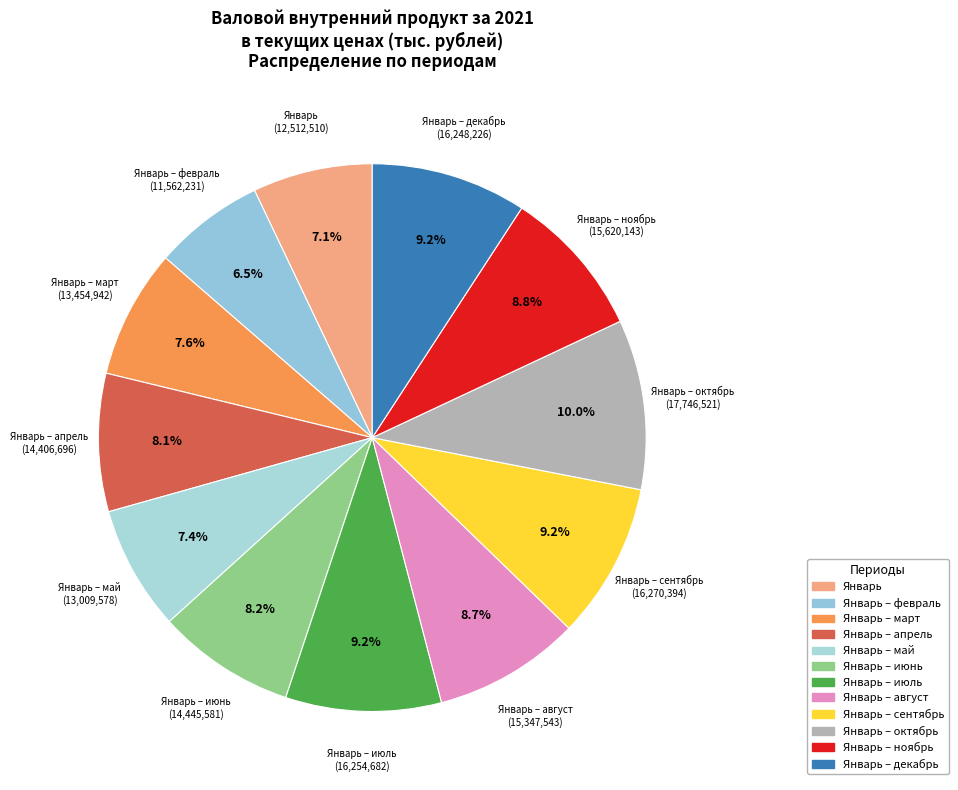

Approximately how many times larger is the value at Январь – октябрь compared to Январь – июнь?

1.2